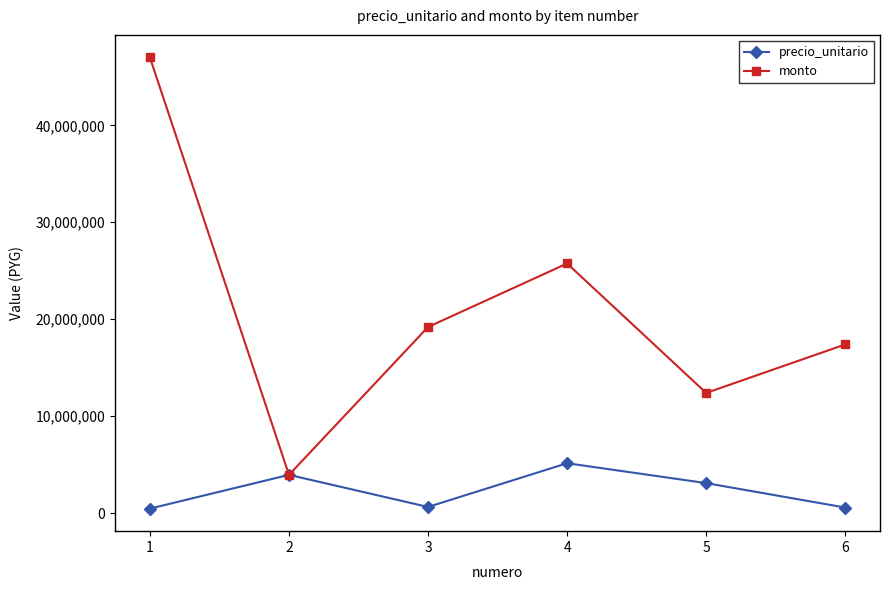

How many interior local peaks does the monto series have?

1